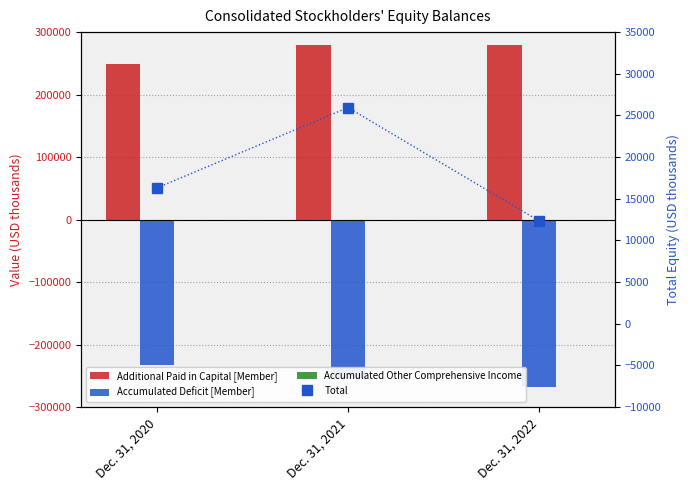

The value of Accumulated Deficit [Member] at Dec. 31, 2022 is -267417. True or false?

True